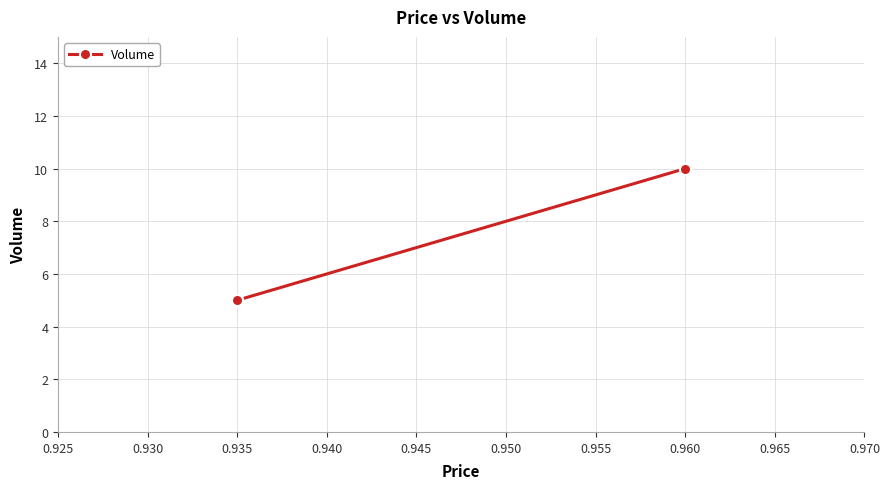

What is the average value?

8